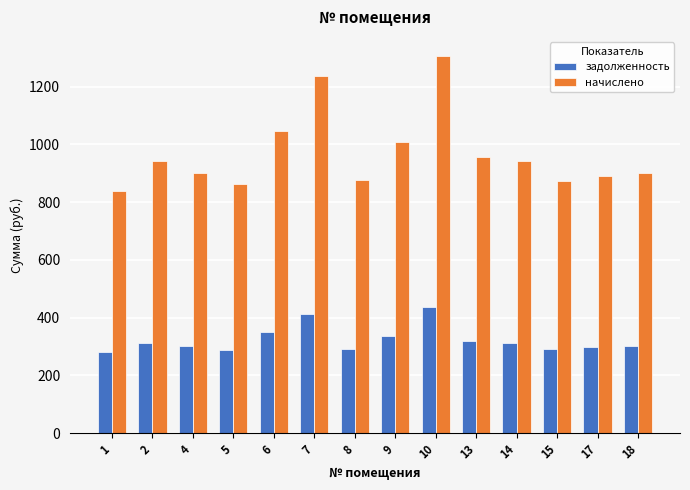

How many data points in начислено are above 941?

7